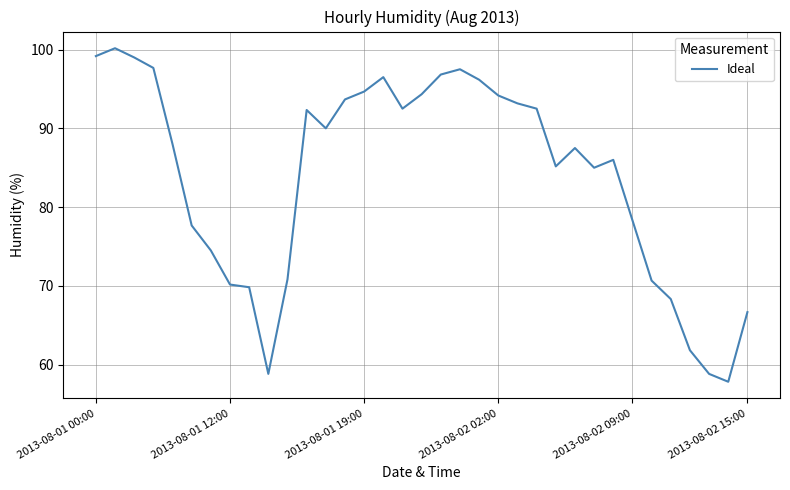

What is the difference between the maximum and minimum values?

42.3